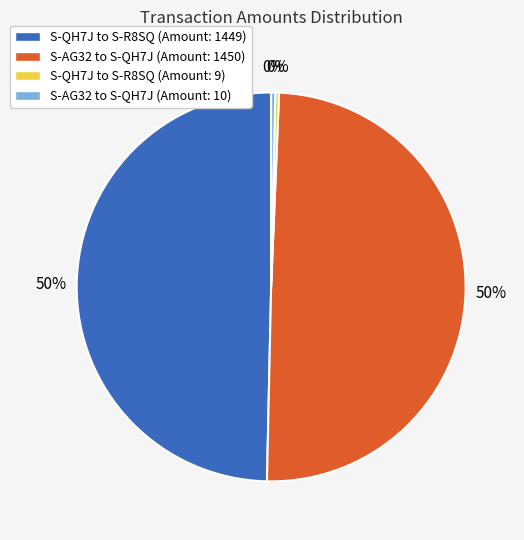

What is the ratio of the value at S-AG32 to S-QH7J (Amount: 1450) to the value at S-QH7J to S-R8SQ (Amount: 9)?

161.1